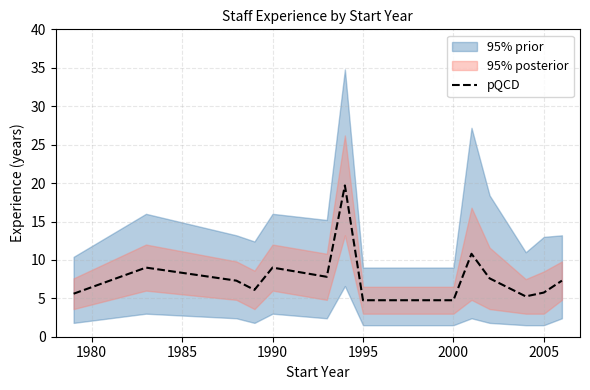

What is the highest value of the pQCD series?

19.7